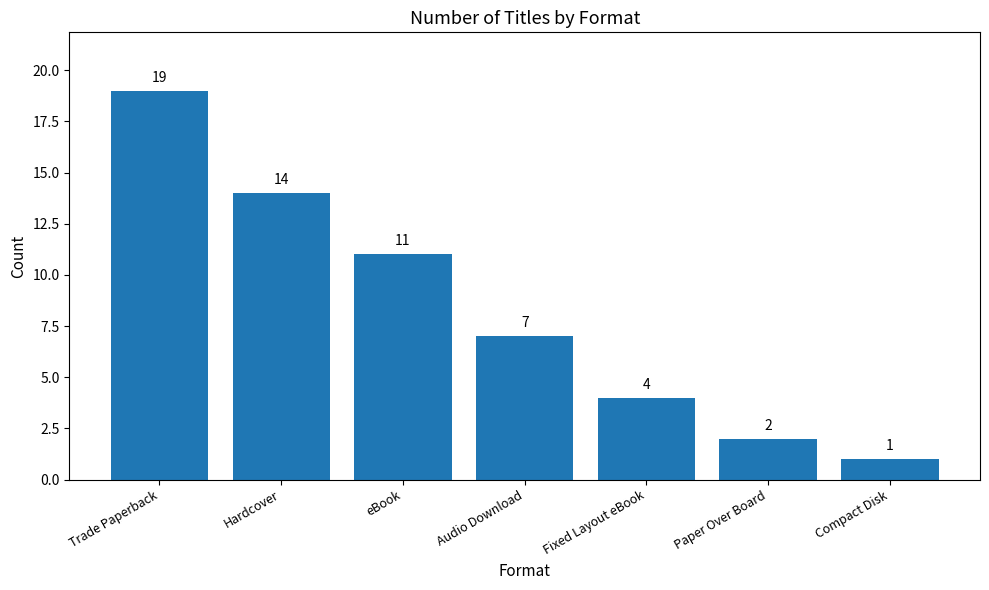

What is the sum of all values?

58